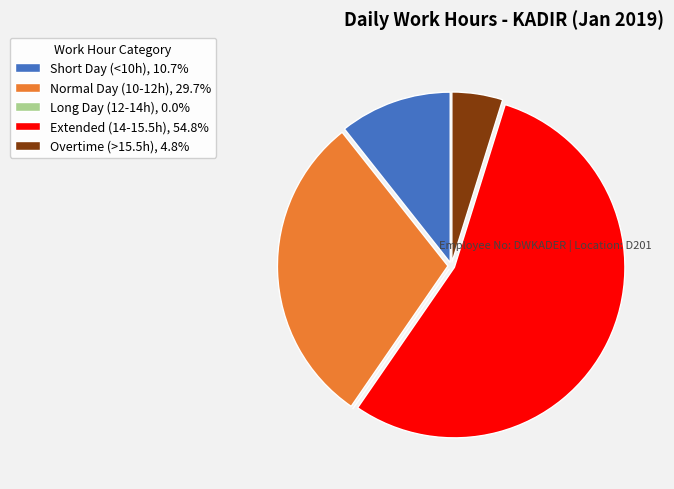

Does any single category account for the majority?

Yes